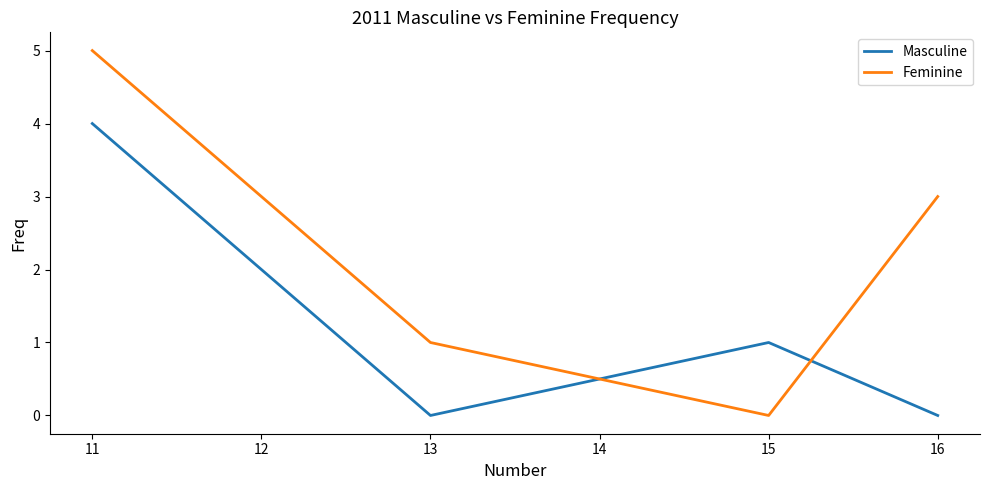

At which label does Masculine reach its peak?

11